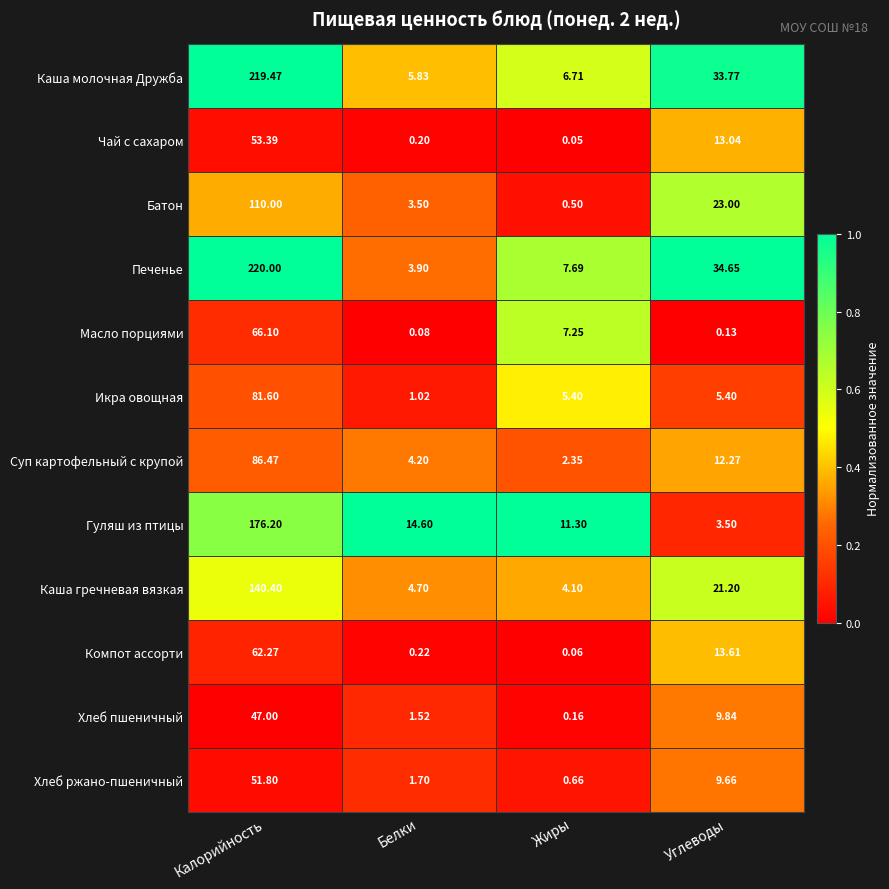

List the labels in order of Масло порциями value, largest first.

Калорийность, Жиры, Углеводы, Белки